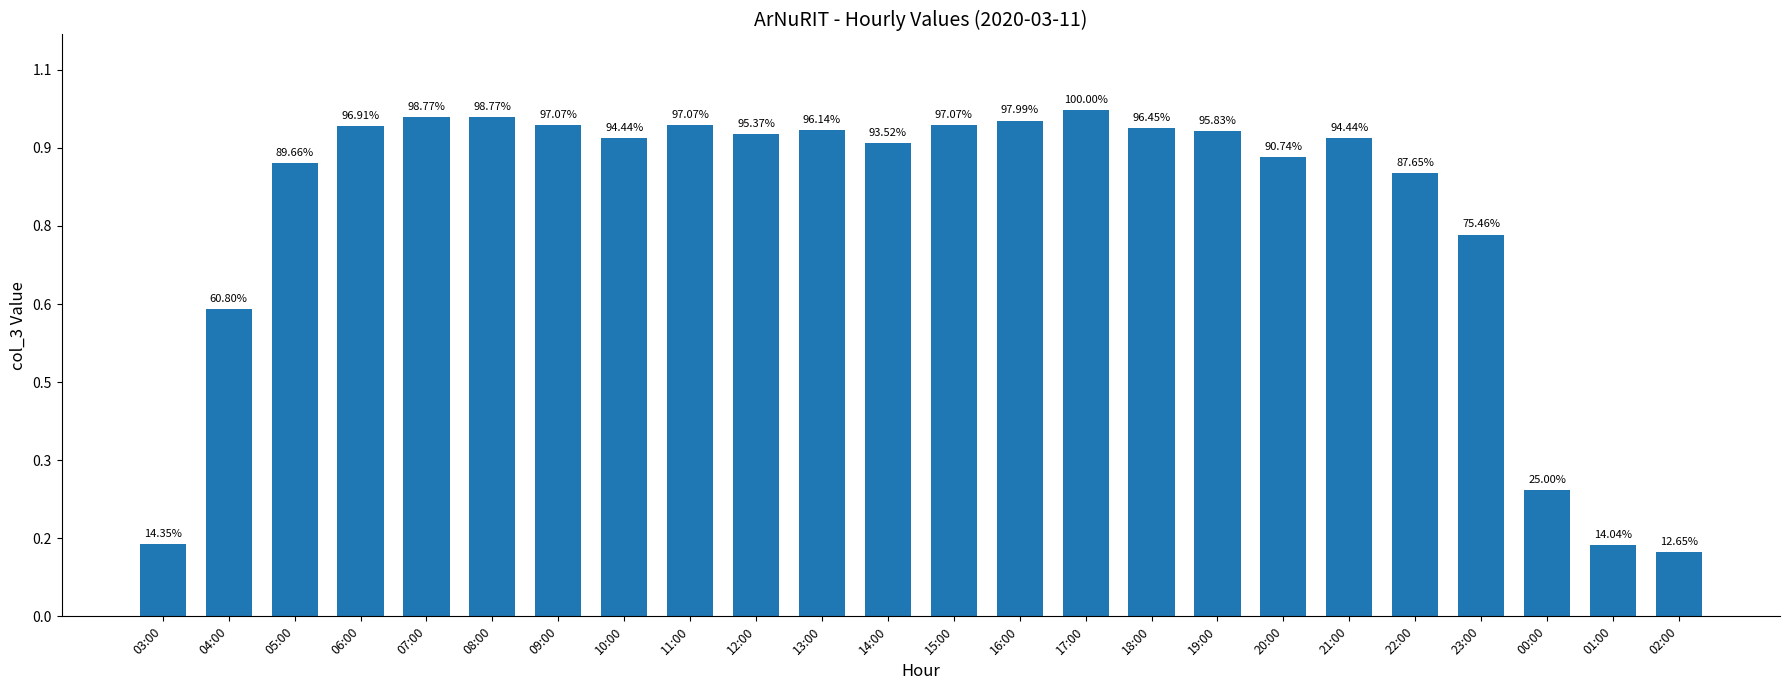

Does the chart contain any negative values?

No